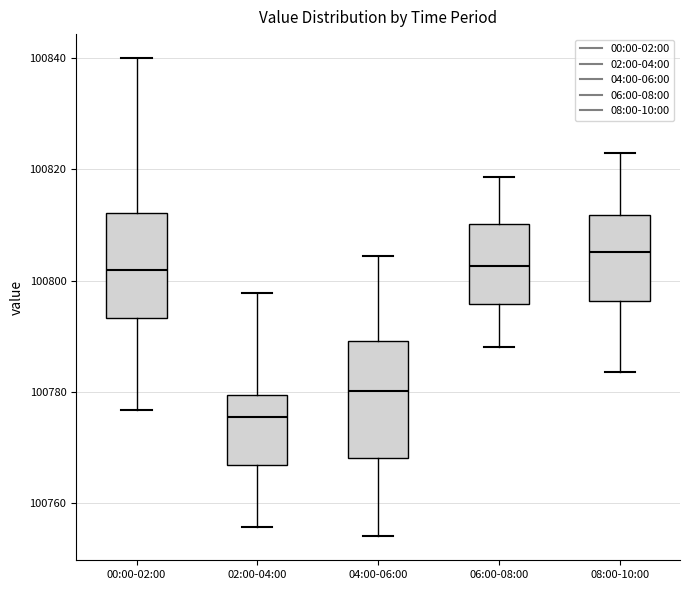

Which box has the highest median line?

08:00-10:00